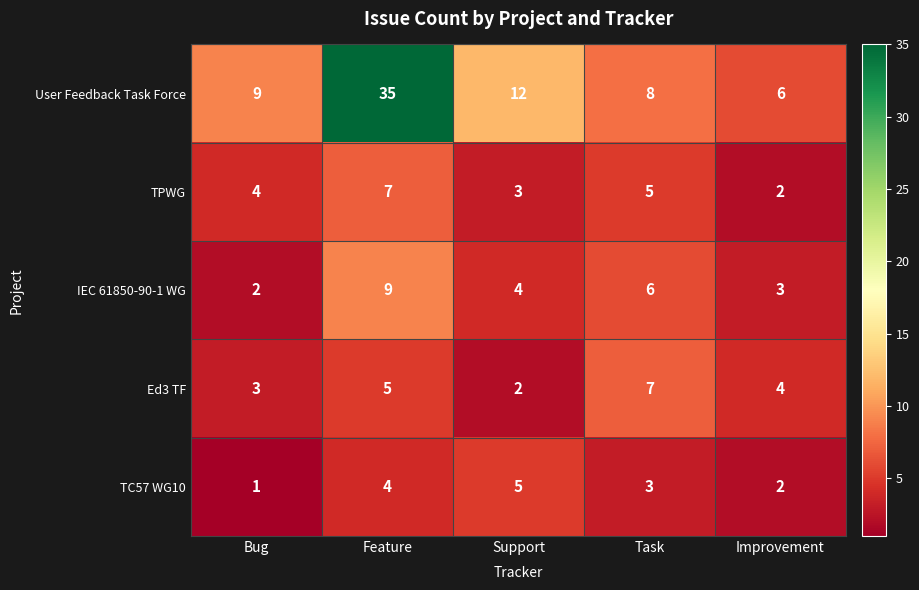

Between Bug and Support, which series saw the biggest shift?

TC57 WG10